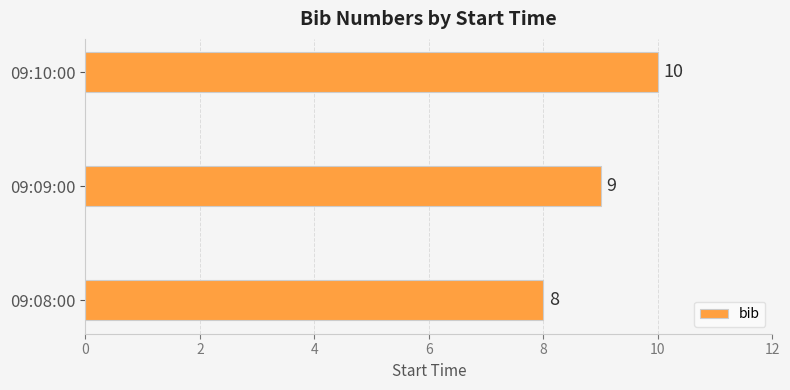

Where is the data nearest to the value 9?

09:09:00